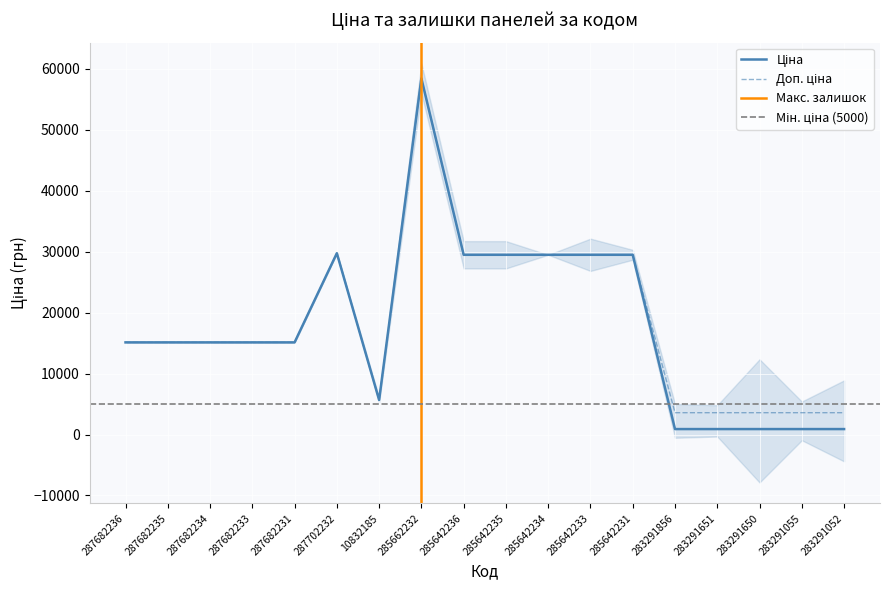

How many interior local valleys does the Ціна series have?

1